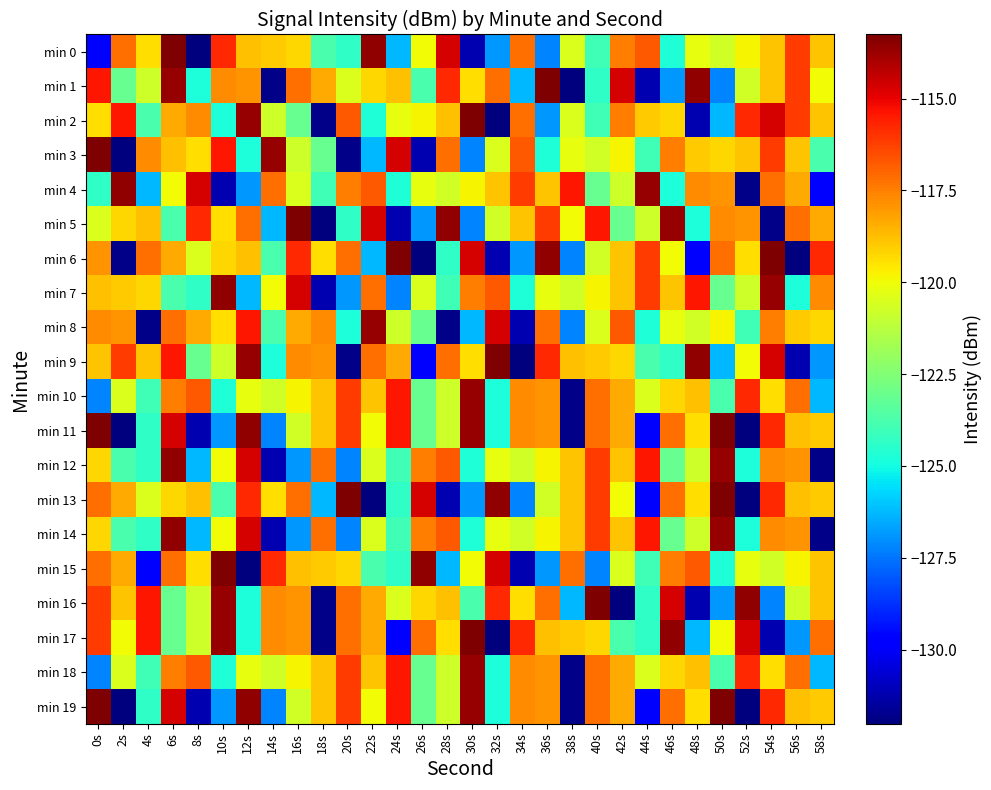

How many data points does each series have?

30